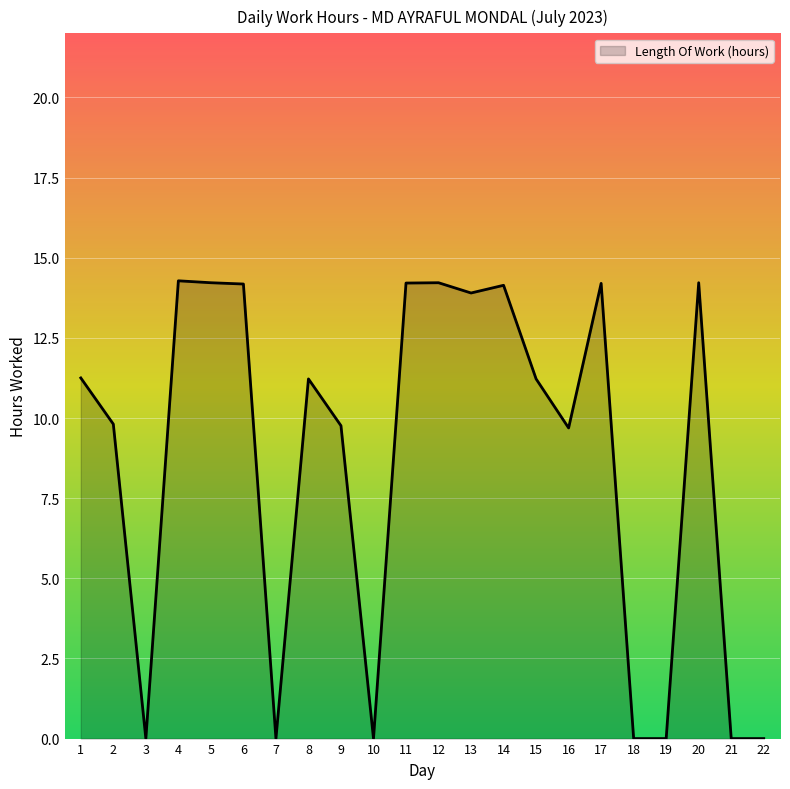

The chart shows a value of 11.2 at 15. True or false?

True